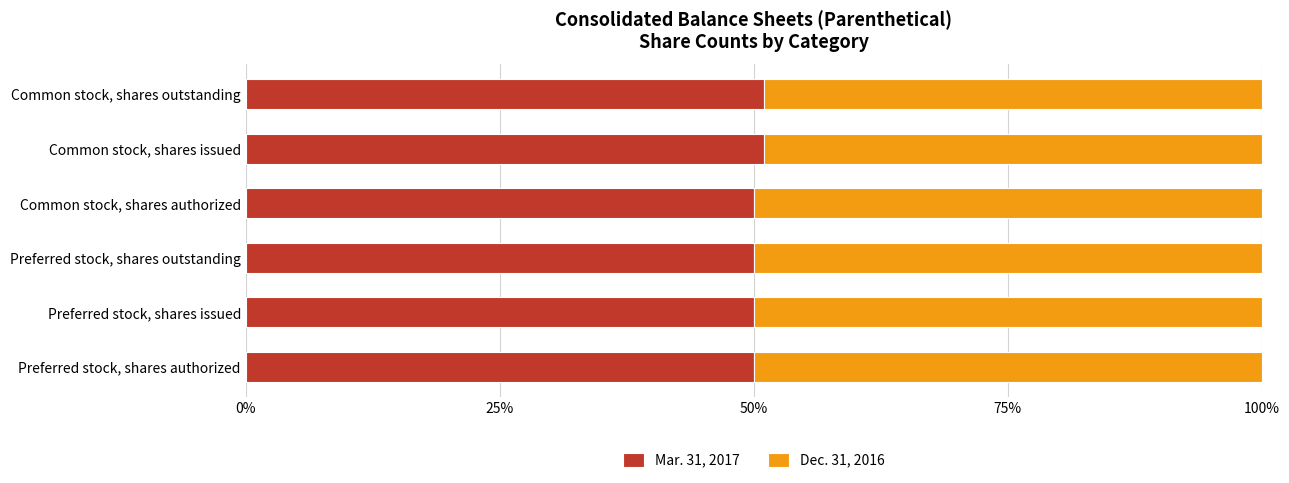

The value of Mar. 31, 2017 at Common stock, shares issued is 69.1. True or false?

False